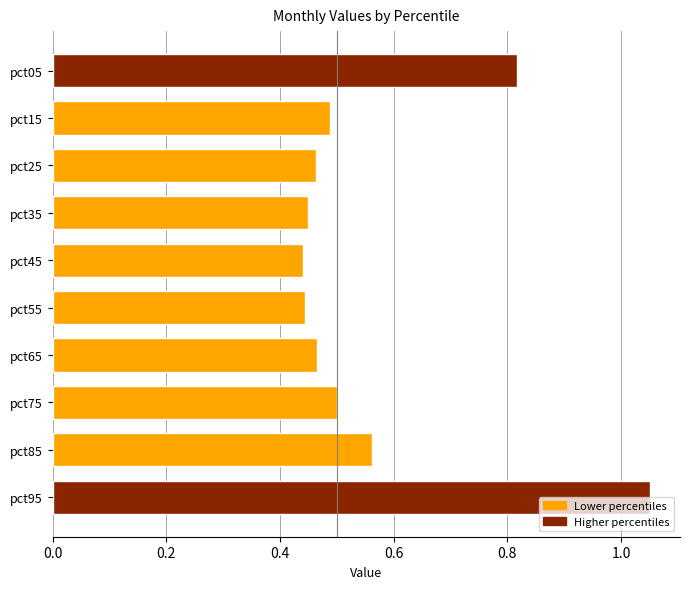

Is it true that the value at pct85 is 1.0?

False